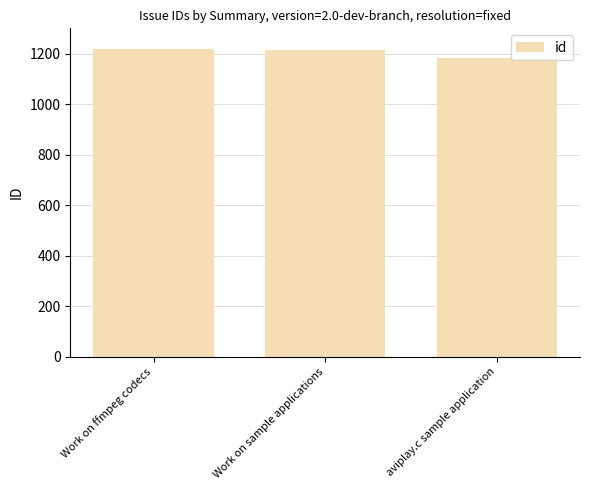

What is the value of the 2nd bar from the left?

1214